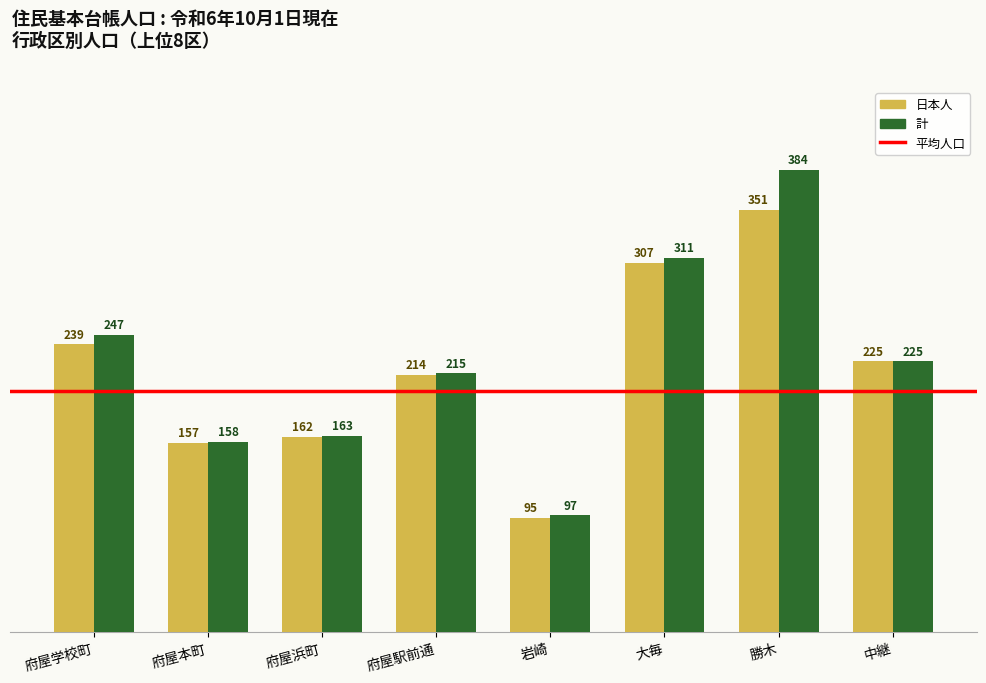

Rank the series at 府屋浜町 from lowest to highest value.

日本人, 計